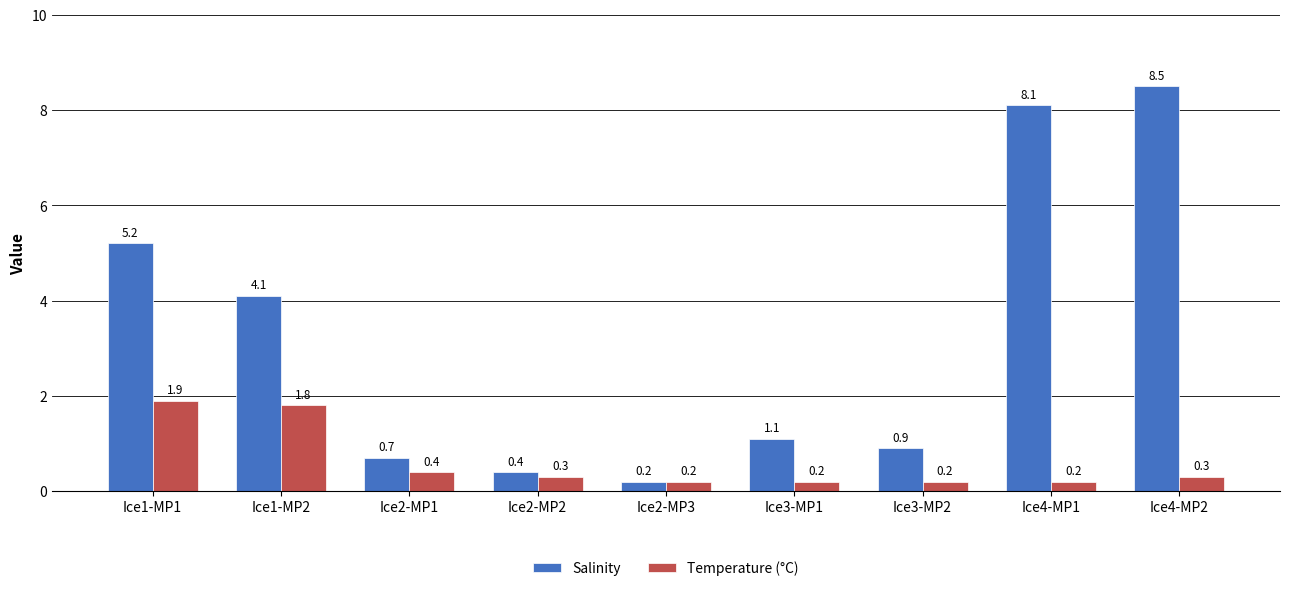

The value of Salinity at Ice2-MP3 is 0.2. True or false?

True